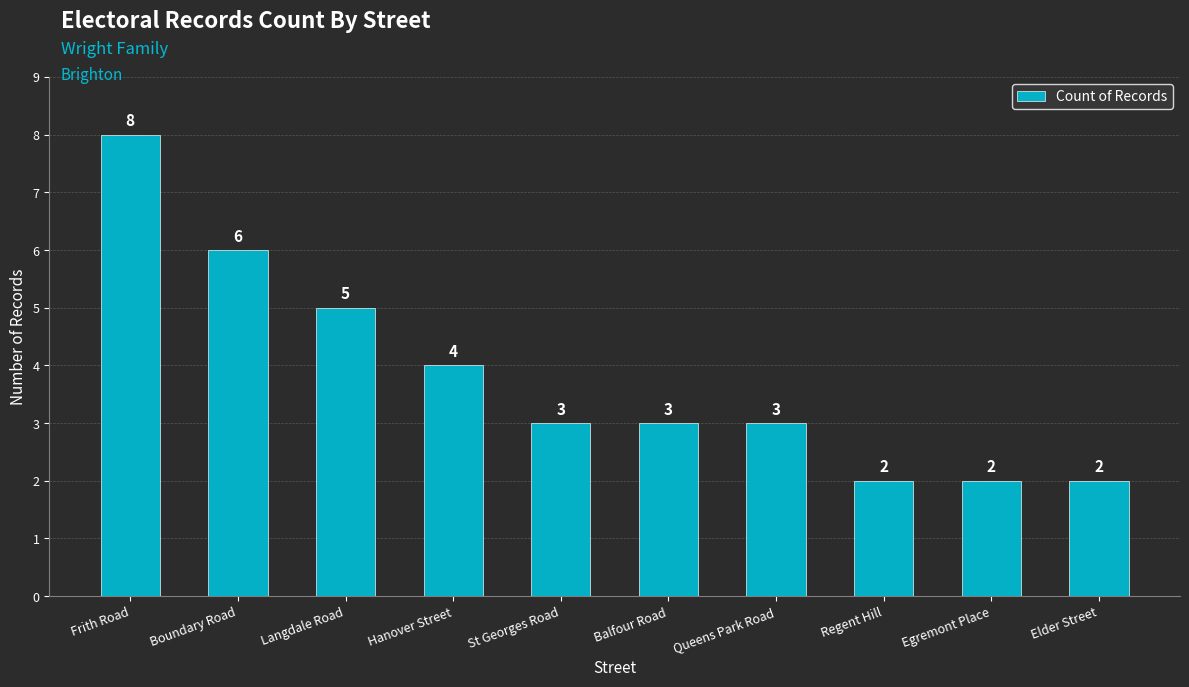

What is the difference between the values at Frith Road and Balfour Road?

5